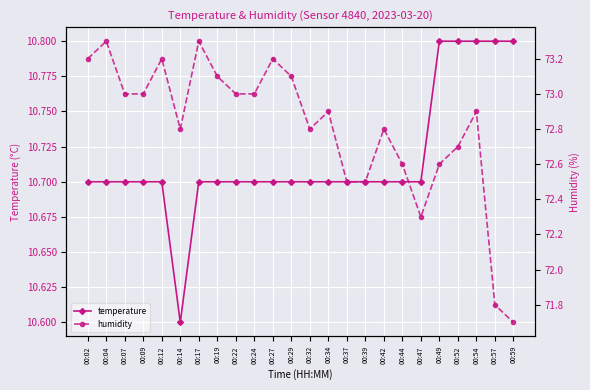

Rank the categories by humidity value from highest to lowest.

00:04, 00:17, 00:02, 00:12, 00:27, 00:19, 00:29, 00:07, 00:09, 00:22, 00:24, 00:34, 00:54, 00:14, 00:32, 00:42, 00:52, 00:44, 00:49, 00:37, 00:39, 00:47, 00:57, 00:59